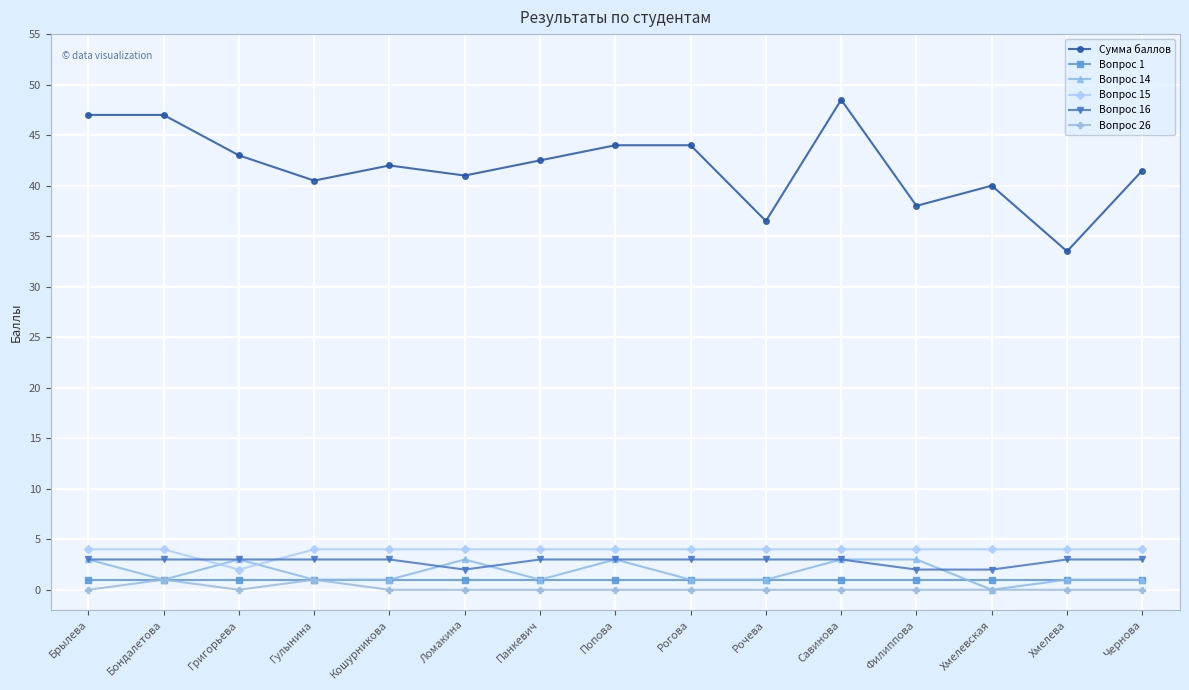

Reading left to right, transcribe all the data shown in this chart.

Сумма баллов: 47.0	47.0	43.0	40.5	42.0	41.0	42.5	44.0	44.0	36.5	48.5	38.0	40.0	33.5	41.5
Вопрос 1: 1.0	1.0	1.0	1.0	1.0	1.0	1.0	1.0	1.0	1.0	1.0	1.0	1.0	1.0	1.0
Вопрос 14: 3.0	1.0	3.0	1.0	1.0	3.0	1.0	3.0	1.0	1.0	3.0	3.0	0.0	1.0	1.0
Вопрос 15: 4.0	4.0	2.0	4.0	4.0	4.0	4.0	4.0	4.0	4.0	4.0	4.0	4.0	4.0	4.0
Вопрос 16: 3.0	3.0	3.0	3.0	3.0	2.0	3.0	3.0	3.0	3.0	3.0	2.0	2.0	3.0	3.0
Вопрос 26: 0.0	1.0	0.0	1.0	0.0	0.0	0.0	0.0	0.0	0.0	0.0	0.0	0.0	0.0	0.0